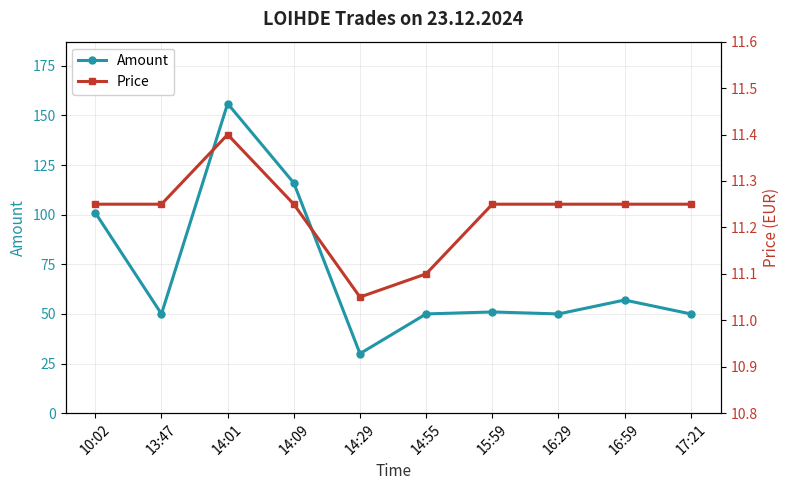

Reading left to right, extract all data points from this chart.

Amount: 101.0	50.0	156.0	116.0	30.0	50.0	51.0	50.0	57.0	50.0
Price: 11.2	11.2	11.4	11.2	11.1	11.1	11.2	11.2	11.2	11.2